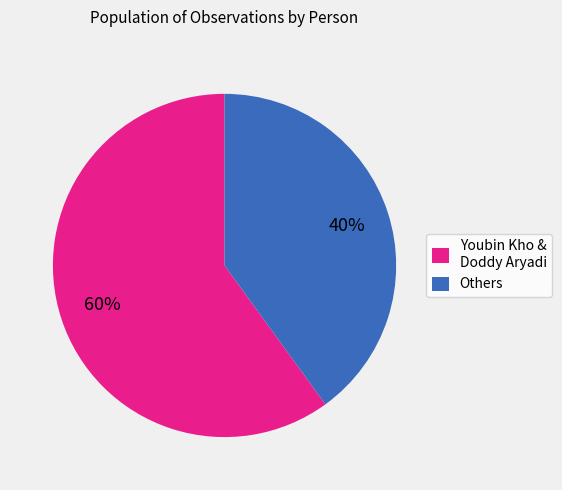

To the nearest percent, what is the average slice percentage?

50%